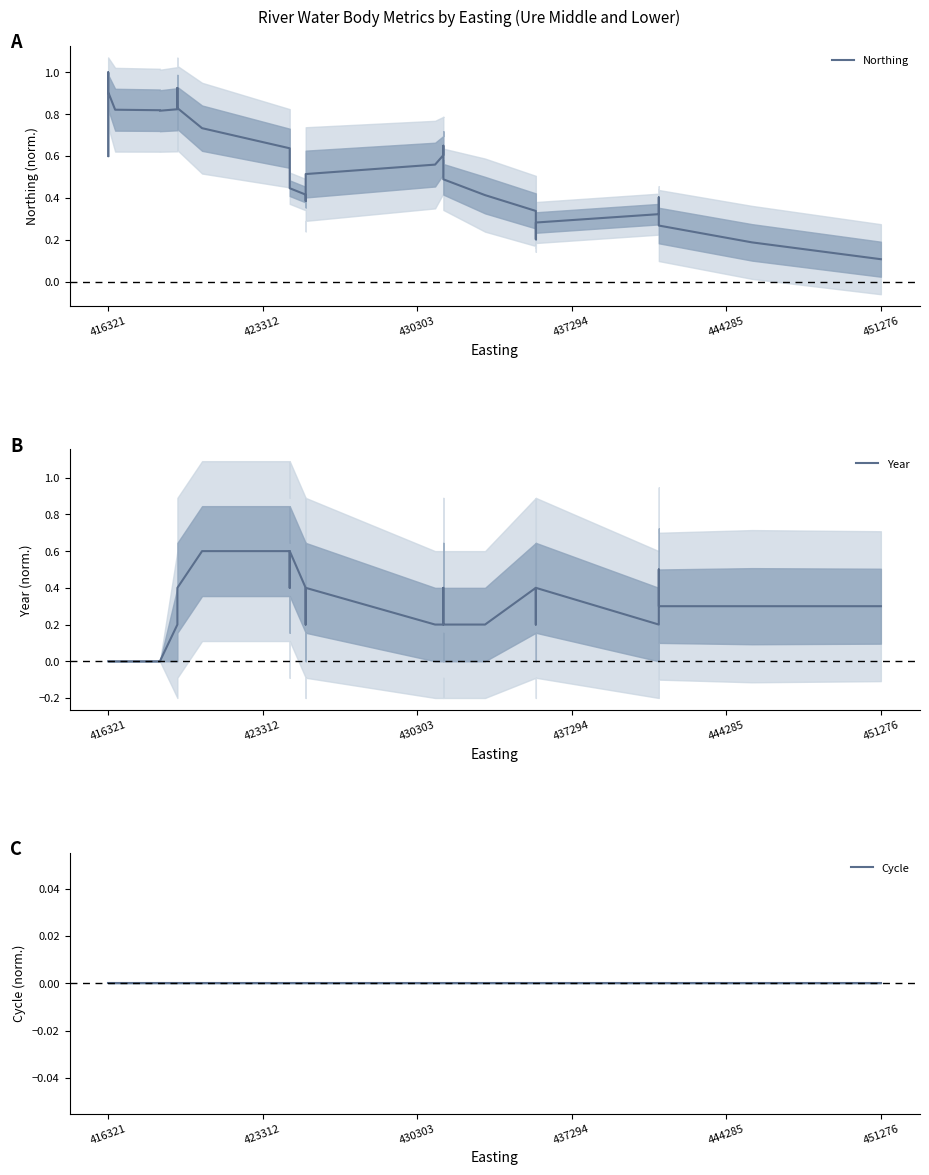

Does the chart have visible grid lines?

No